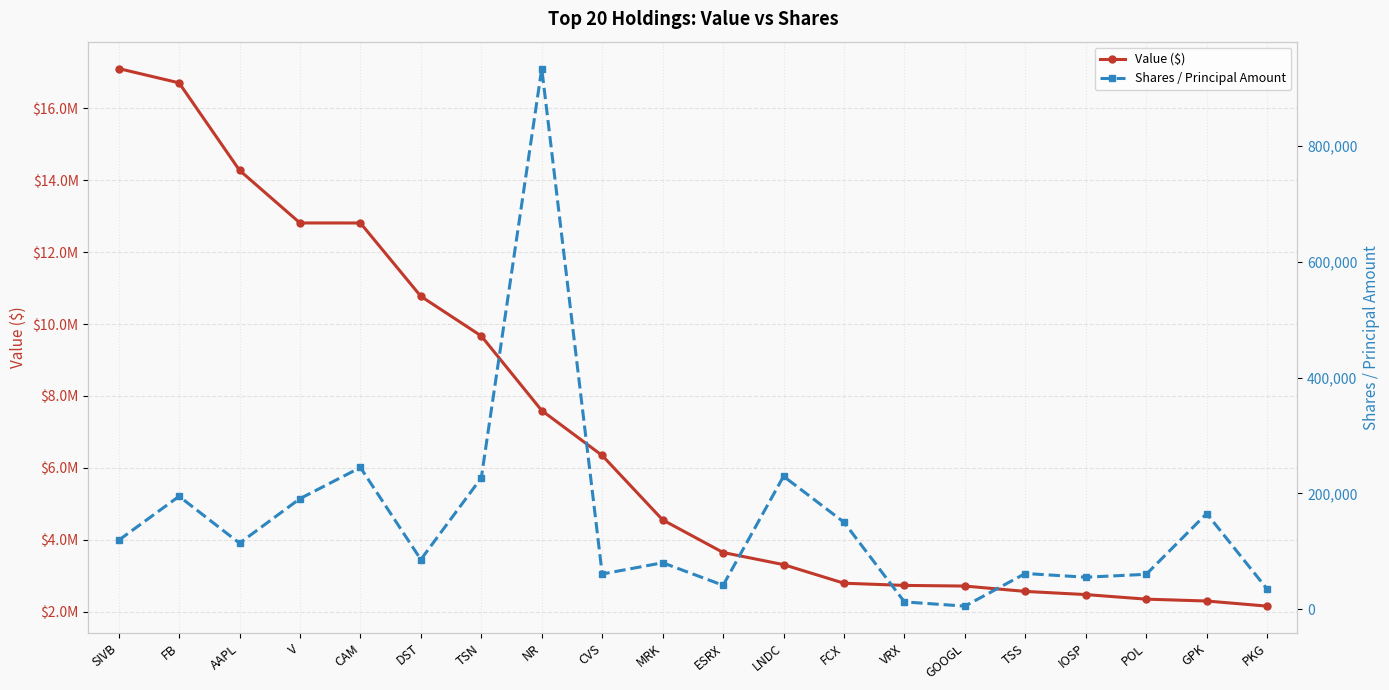

What is the spread (max minus min) of values at FB?

16512200